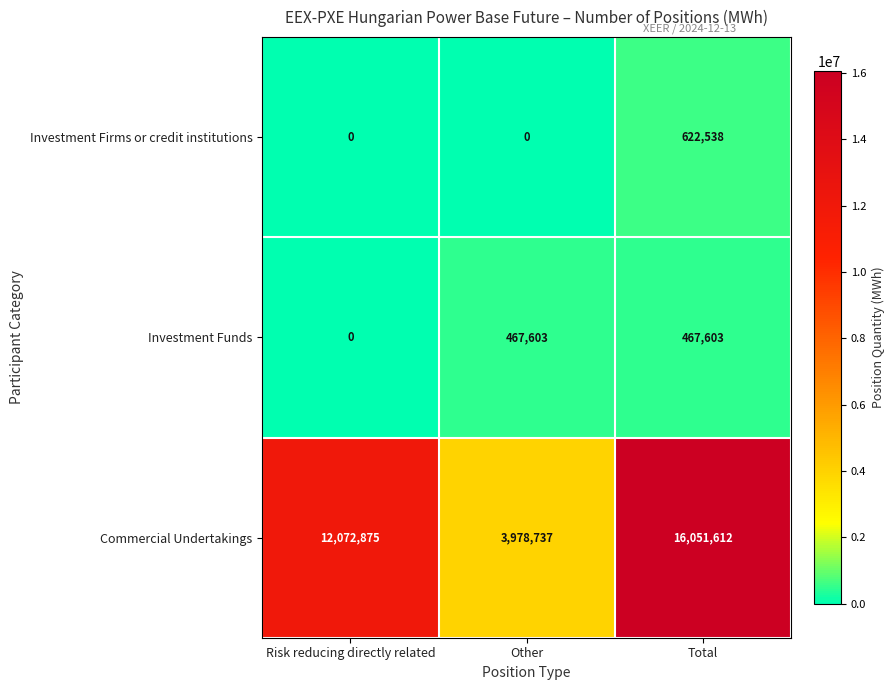

What is the maximum value shown in the chart?

16051612